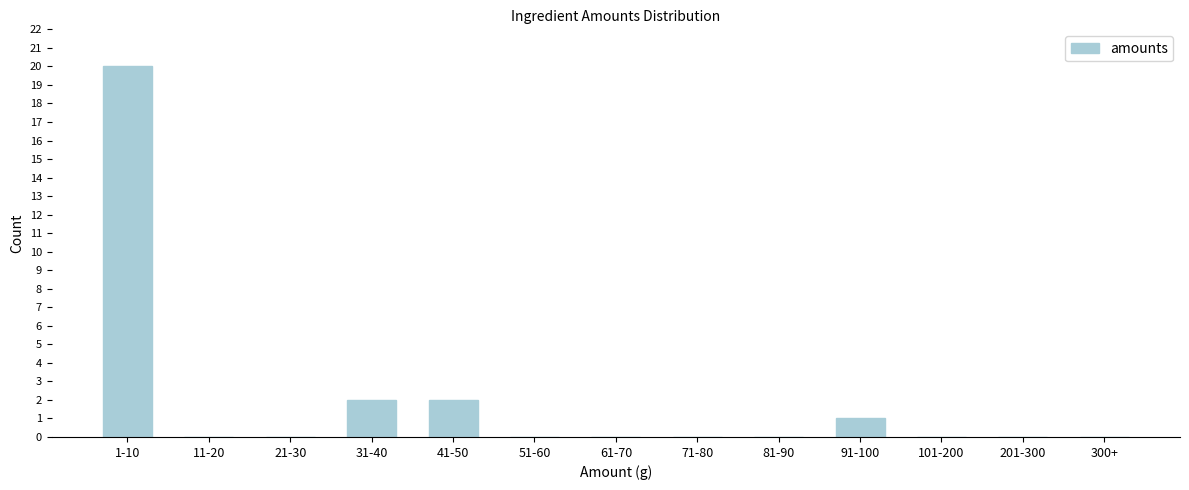

Reading right to left, list all the values displayed in this chart.

300+=0	201-300=0	101-200=0	91-100=1	81-90=0	71-80=0	61-70=0	51-60=0	41-50=2	31-40=2	21-30=0	11-20=0	1-10=20